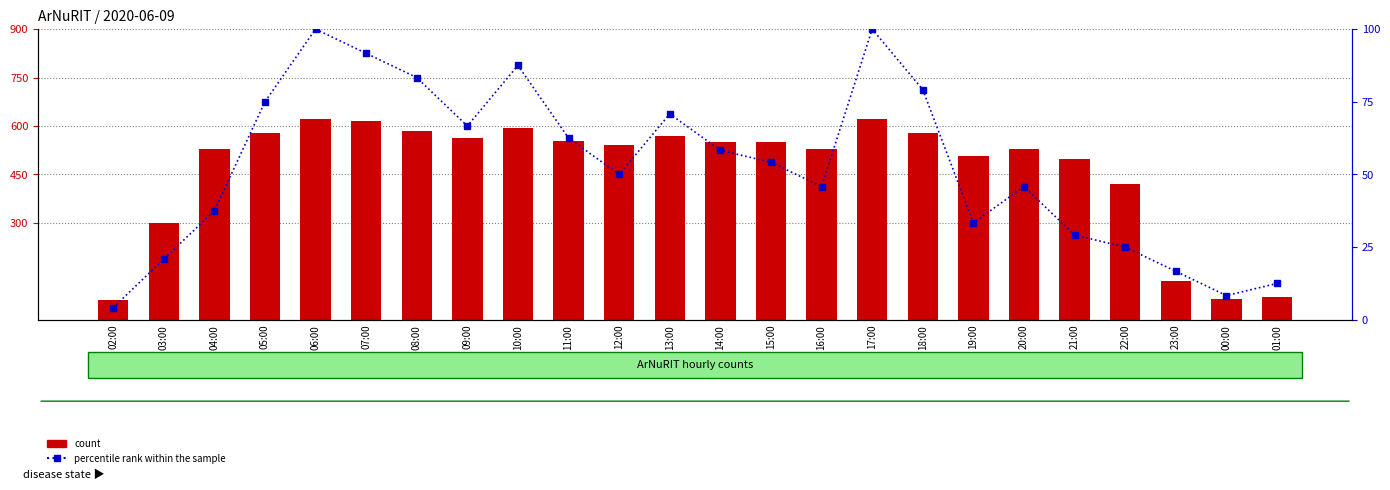

What position from the right is 18:00?

8